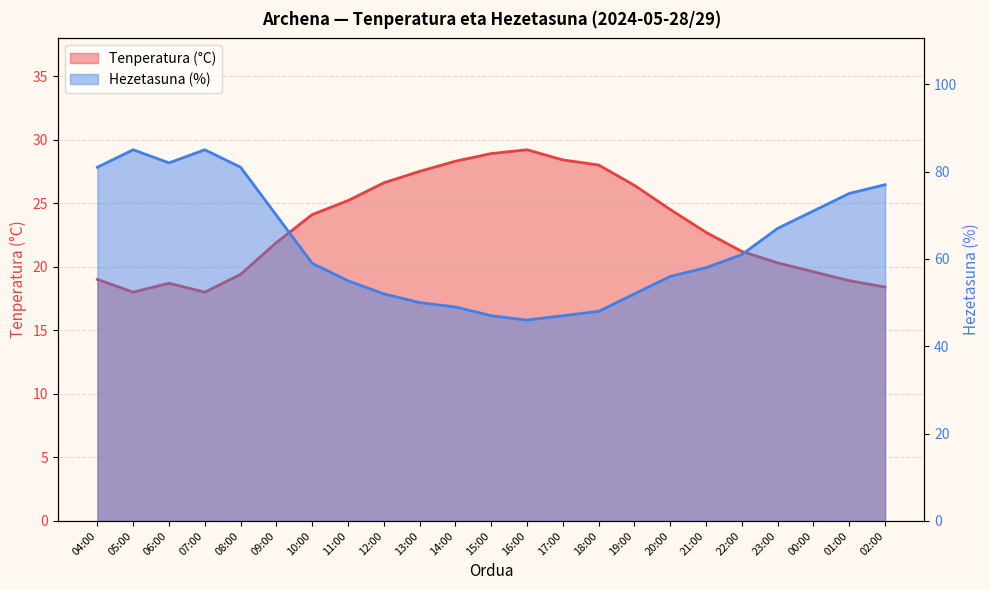

Which category has the highest value across all series?

05:00